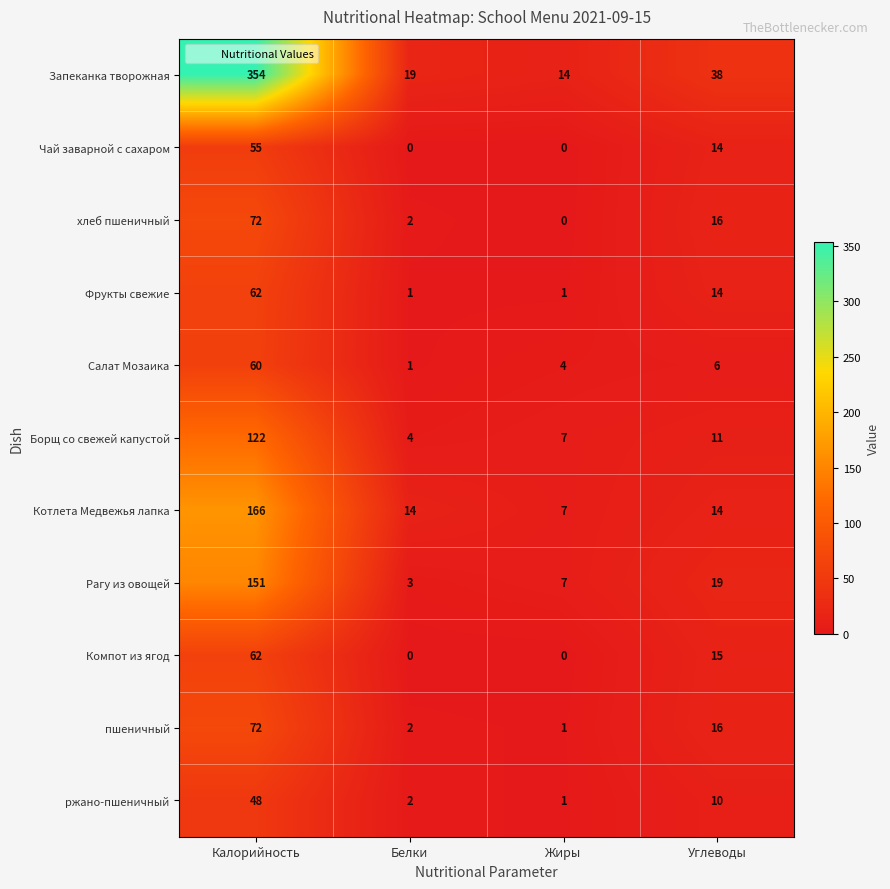

Which label corresponds to the largest value in the chart?

Калорийность